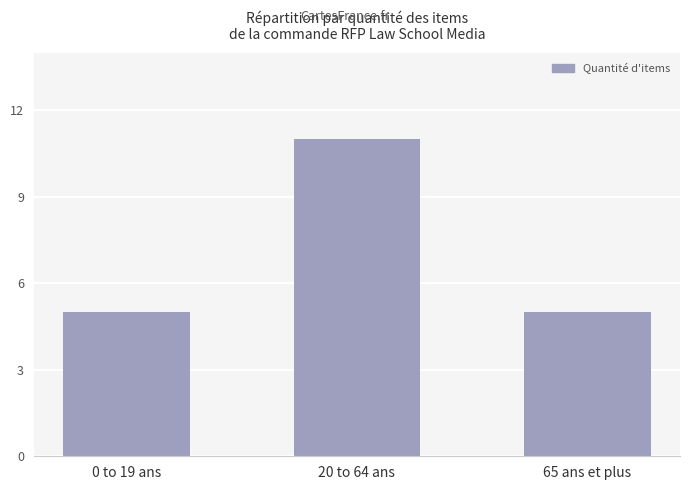

What is the average value?

7